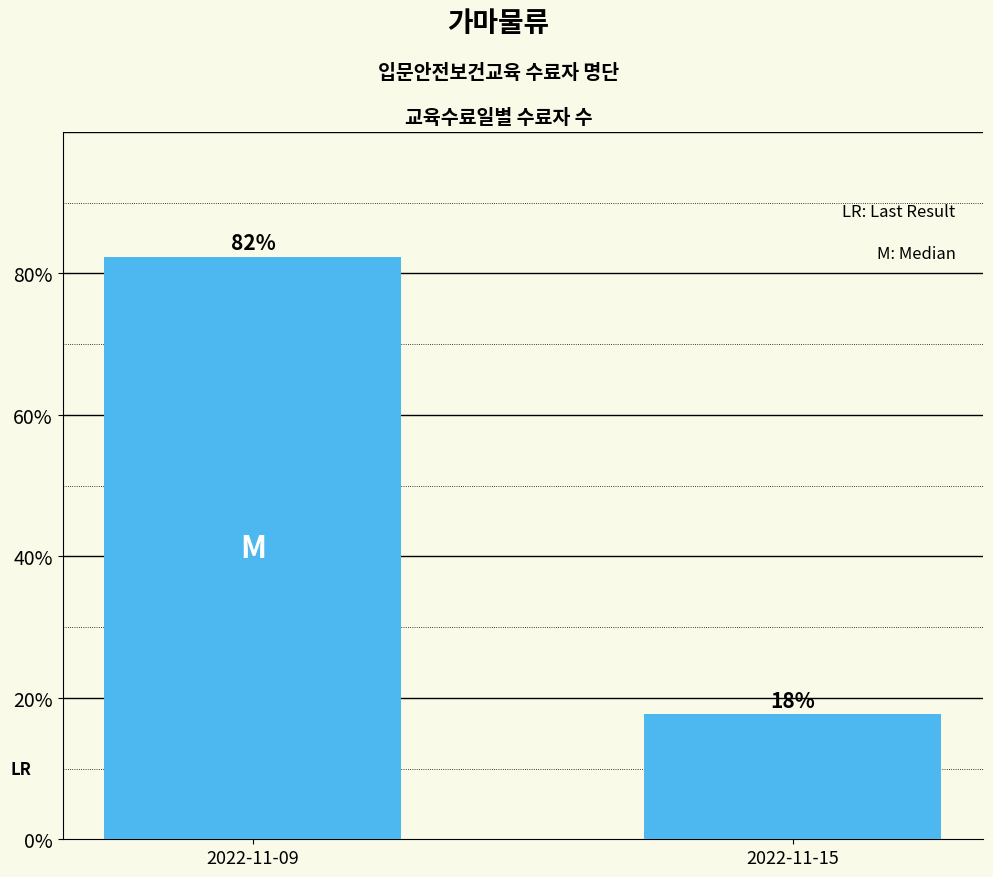

Count the number of values greater than 82.

1